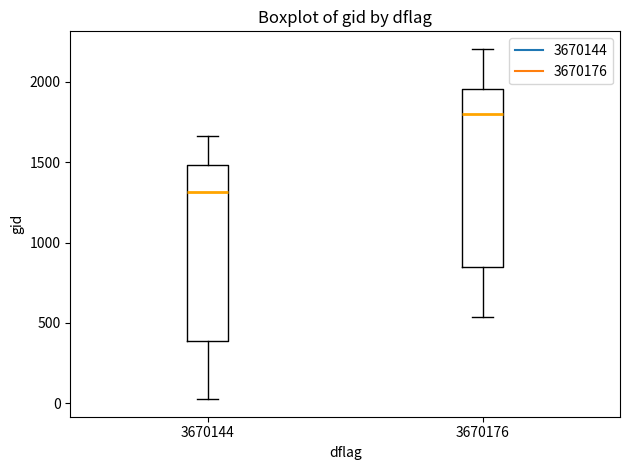

Reading left to right, read every box against the y-axis: the position of its median line, the range the box covers, and the ends of its whiskers. The values are not printed on the chart, so give them approximately, as read against the axis.

3670144: median 1300, box 400 to 1500, whiskers 50 to 1650
3670176: median 1800, box 850 to 1950, whiskers 550 to 2200